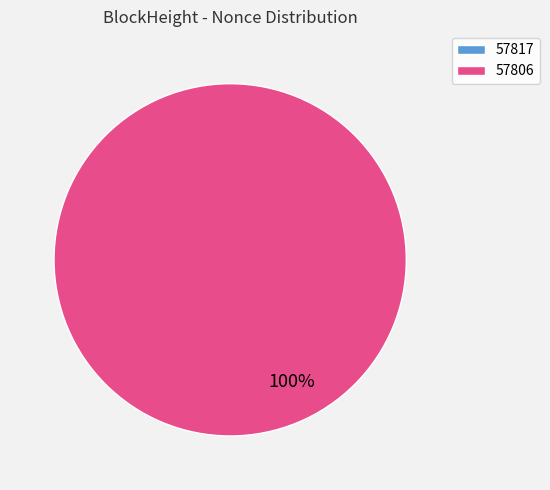

Is it true that 57817 is 0% of the pie?

True